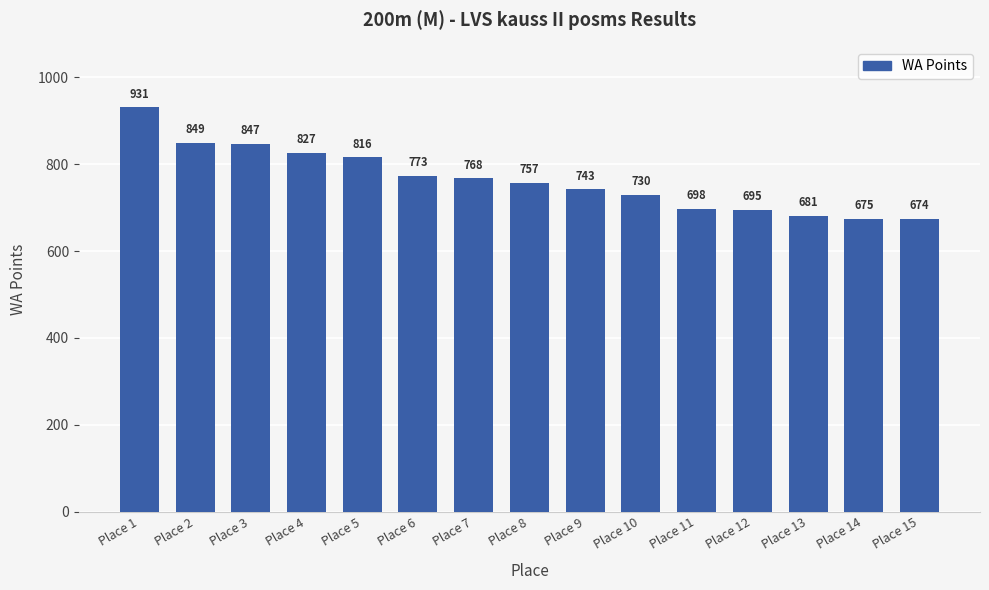

What is the difference between the values at Place 9 and Place 3?

104